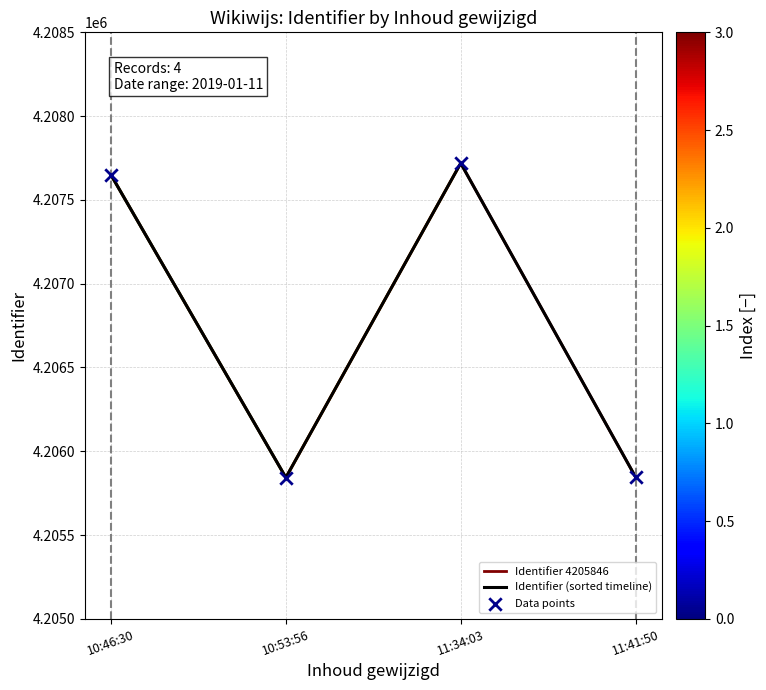

Is the value of Identifier 4205846 at 10:53:56 greater than the value of Data points at 10:46:30?

No